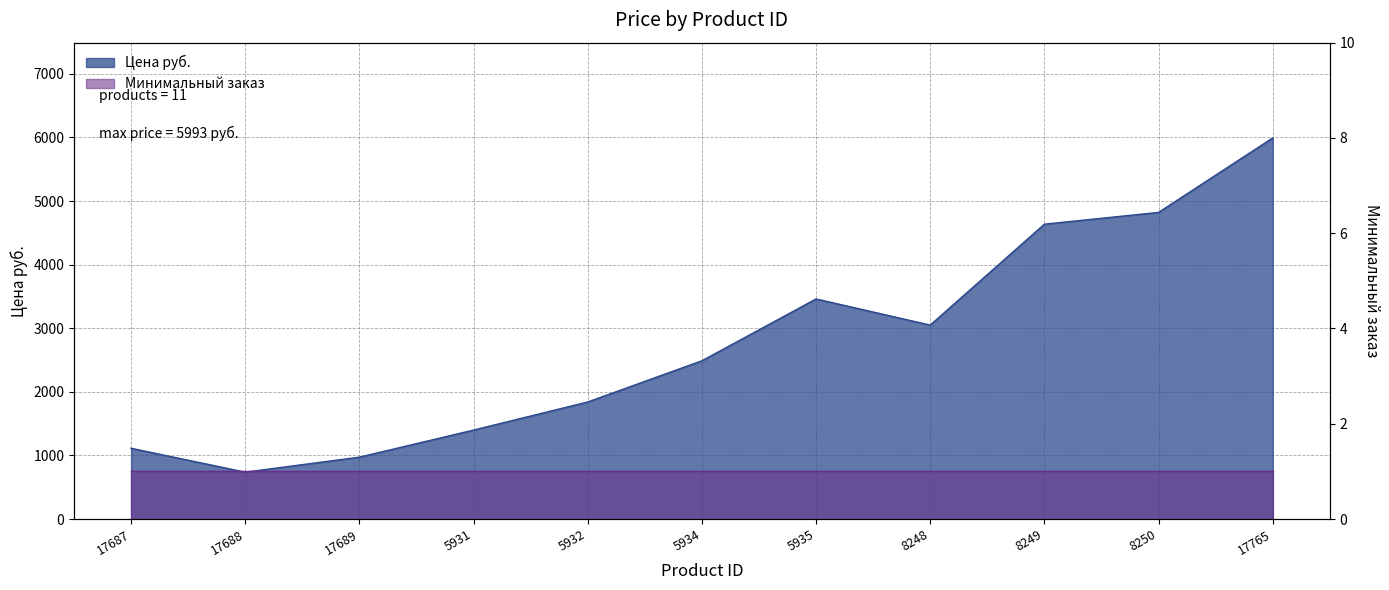

At which label is the value closest to 3365?

5935